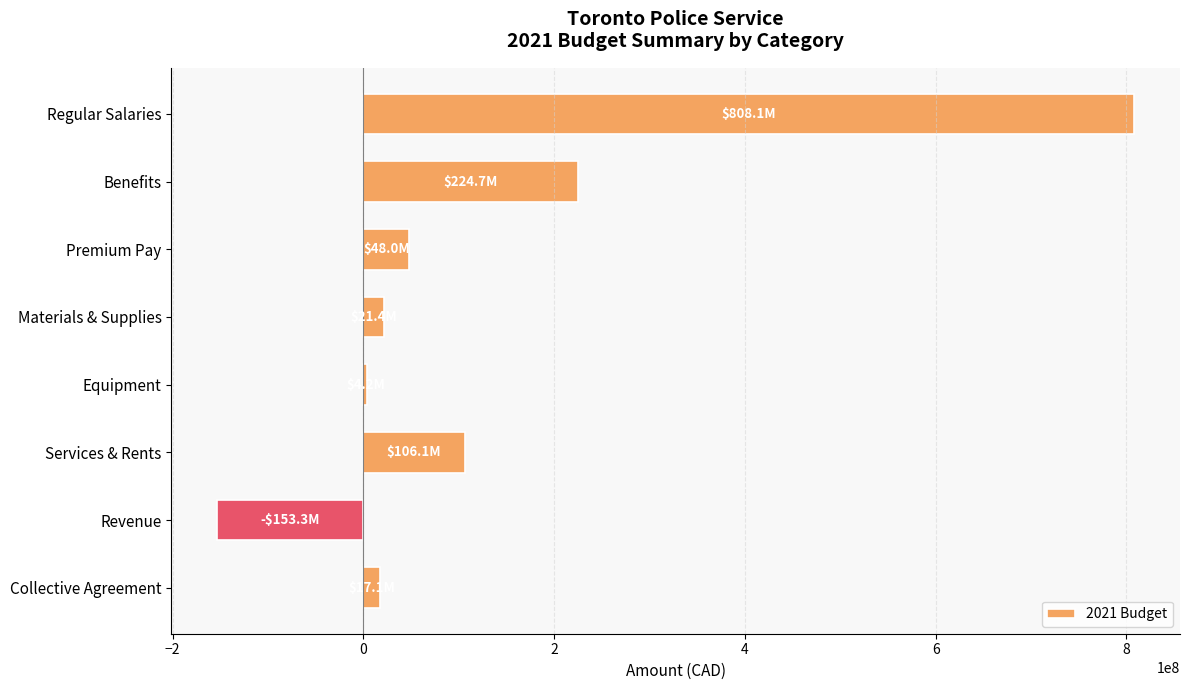

What is the sum of the values at Regular Salaries and Benefits?

1032825800